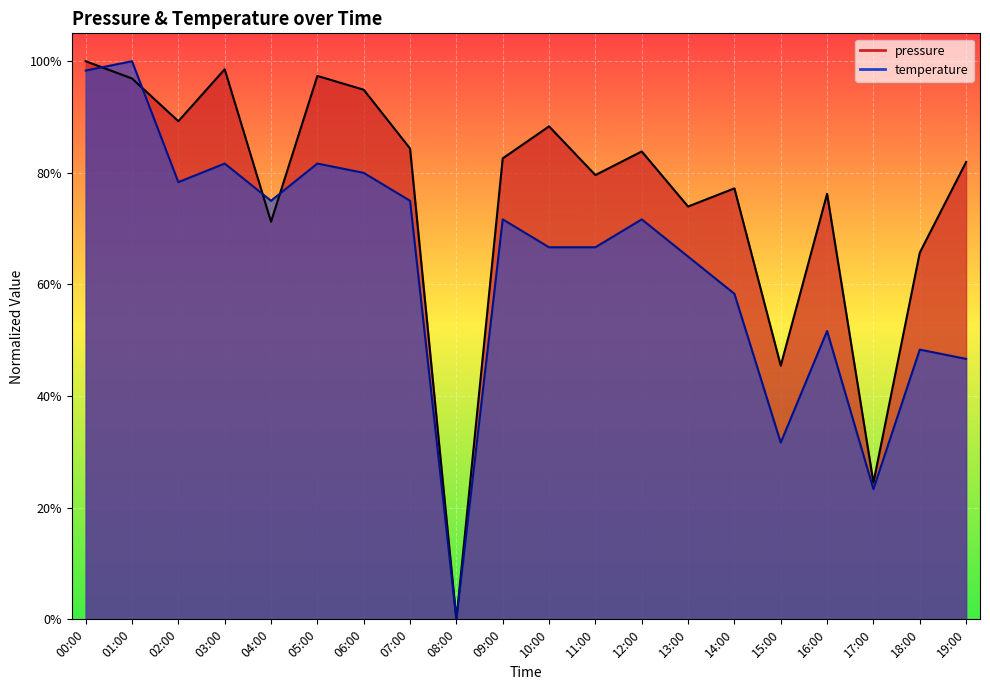

Reading left to right, extract all data points from this chart.

pressure: 1.0	1.0	0.9	1.0	0.7	1.0	0.9	0.8	0.0	0.8	0.9	0.8	0.8	0.7	0.8	0.5	0.8	0.2	0.7	0.8
temperature: 1.0	1.0	0.8	0.8	0.7	0.8	0.8	0.7	0.0	0.7	0.7	0.7	0.7	0.7	0.6	0.3	0.5	0.2	0.5	0.5